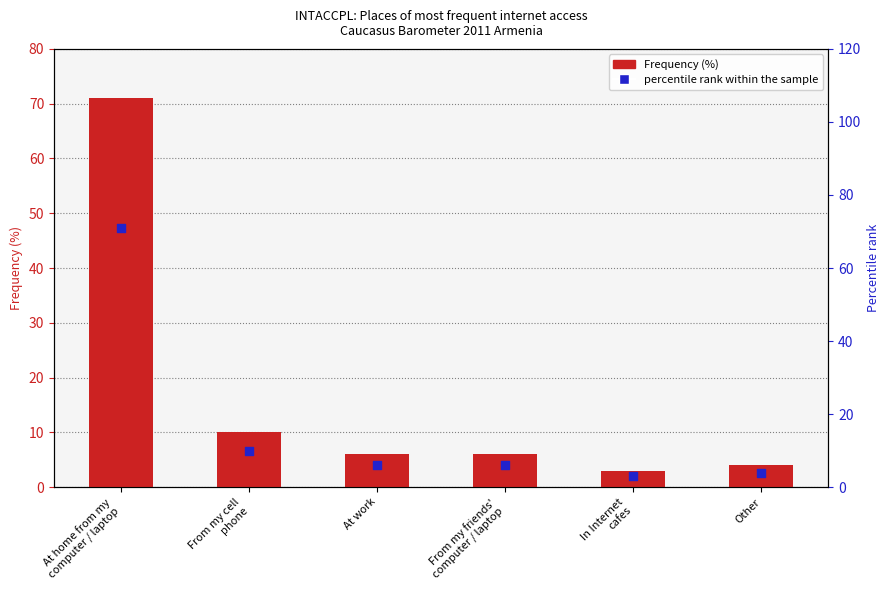

Which series contains the highest Y value?

Frequency (%)